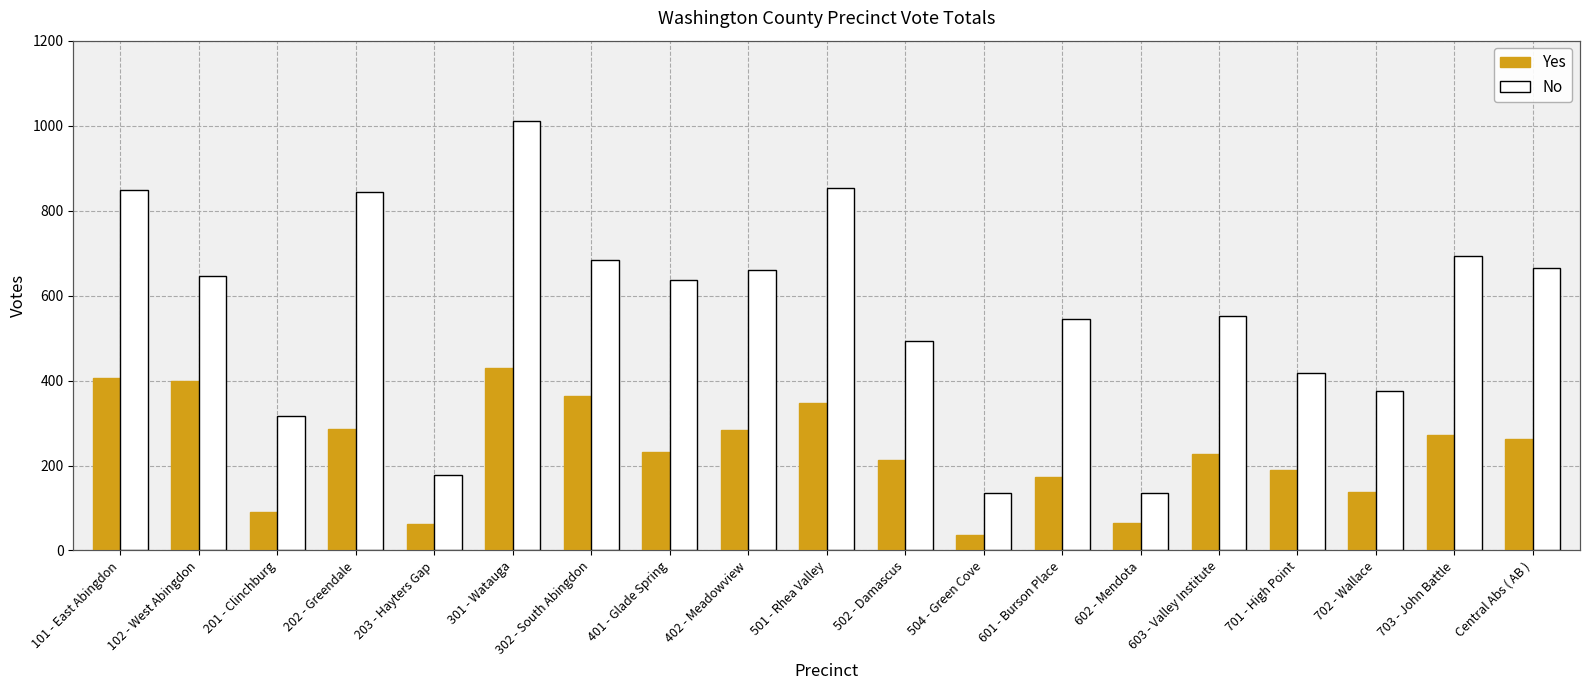

Where does the No series first go above 636?

101 - East Abingdon